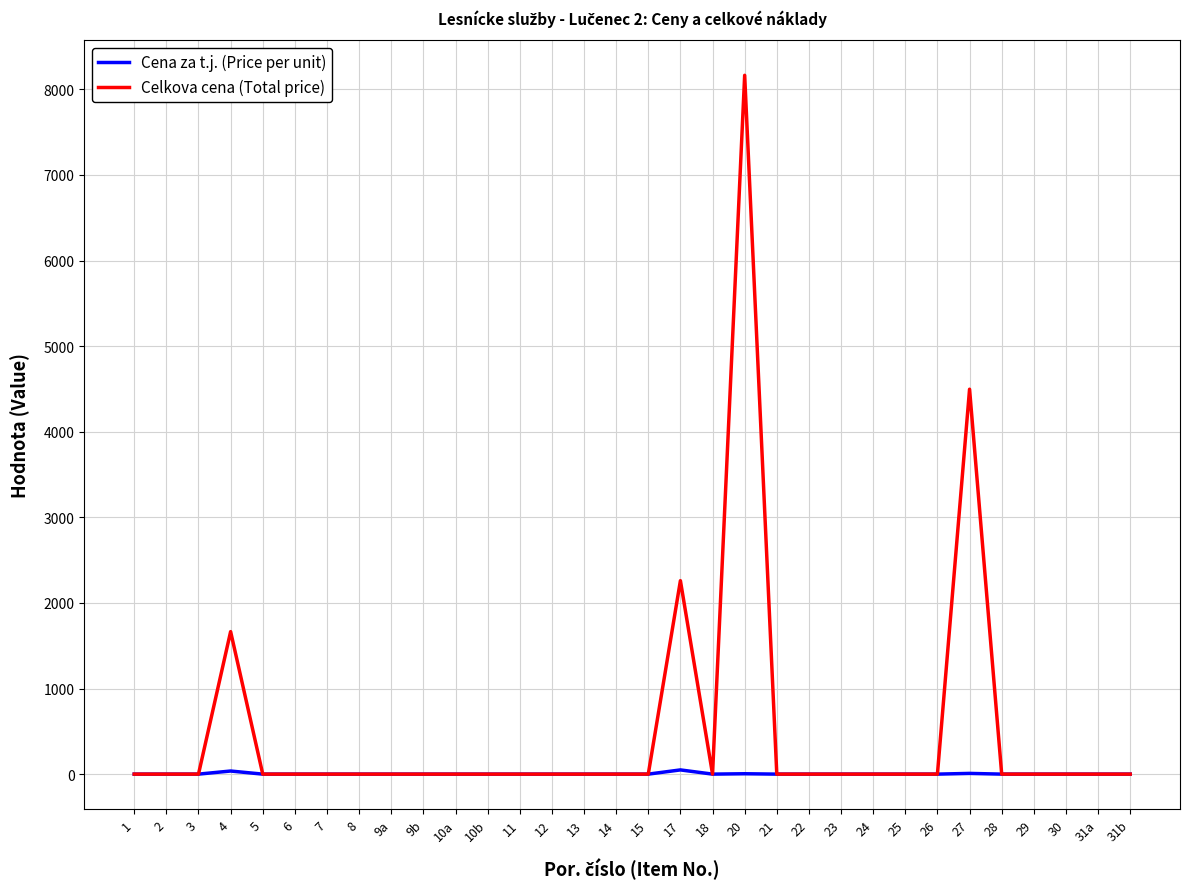

How many series are shown in this chart?

2